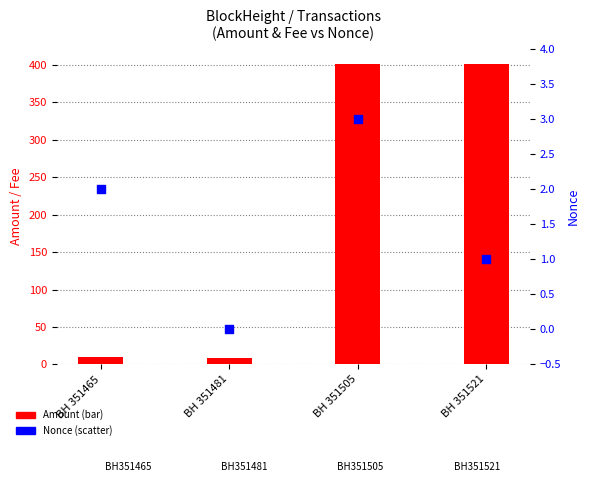

Which series has the largest total across all categories?

Amount